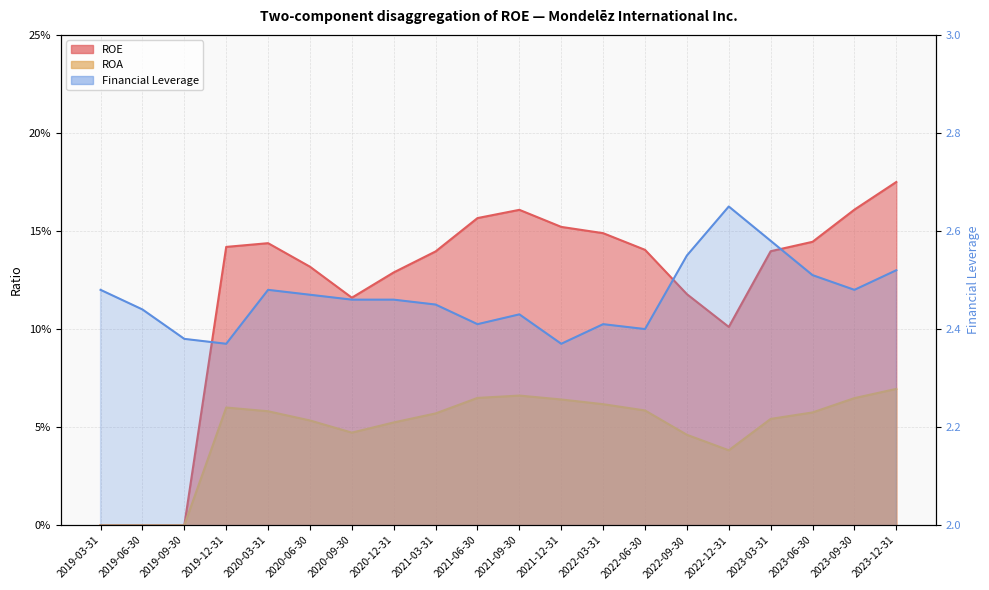

Where is the first local minimum for ROA?

2020-09-30